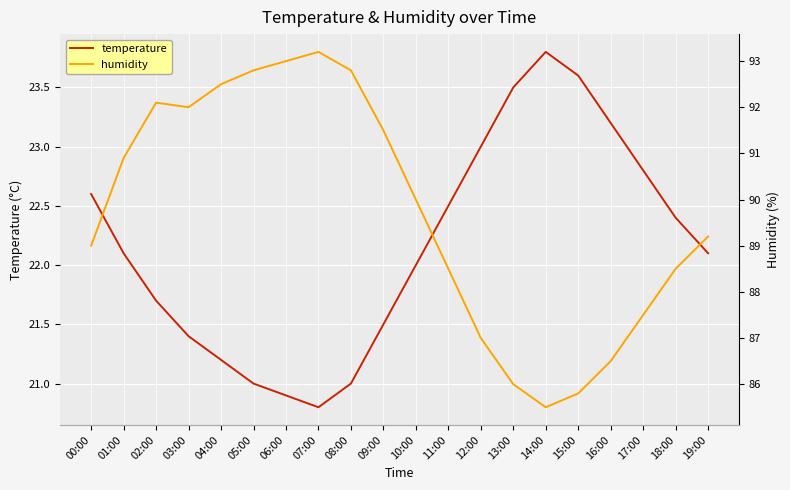

True or false: temperature and humidity cross at least once.

False